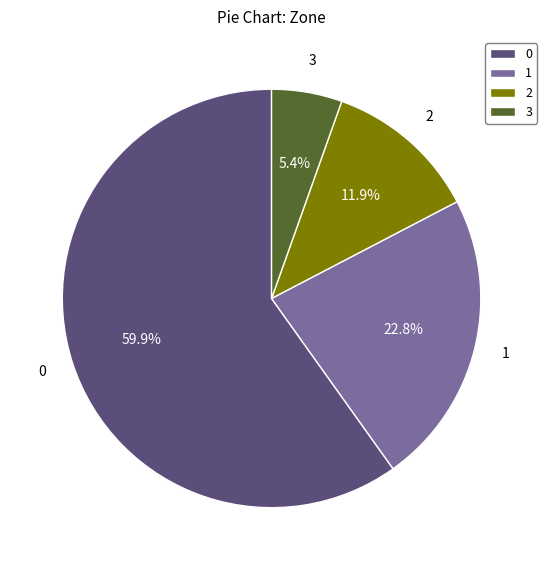

To the nearest percent, what is the combined percentage of 1 and 2?

35%